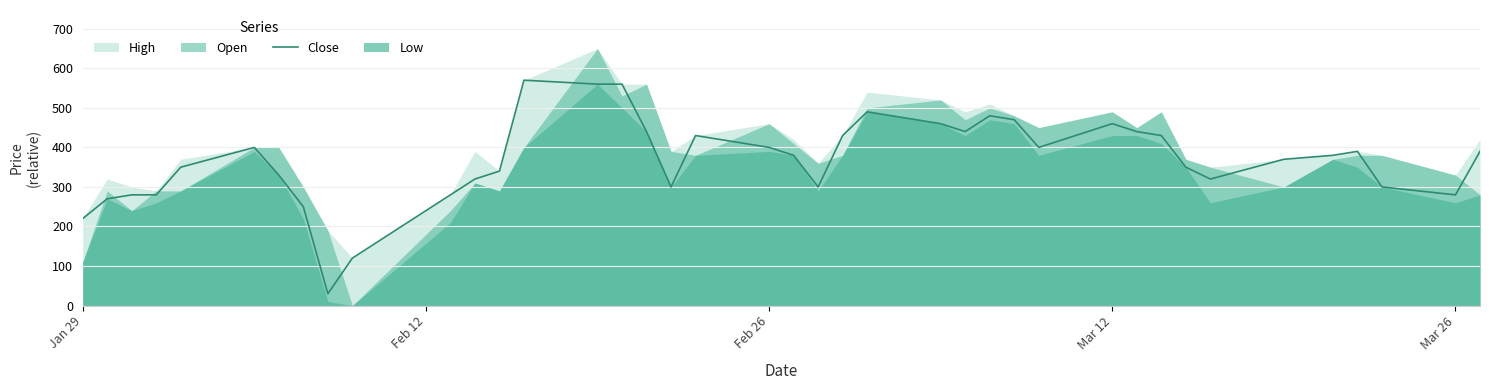

What is the average value?

367